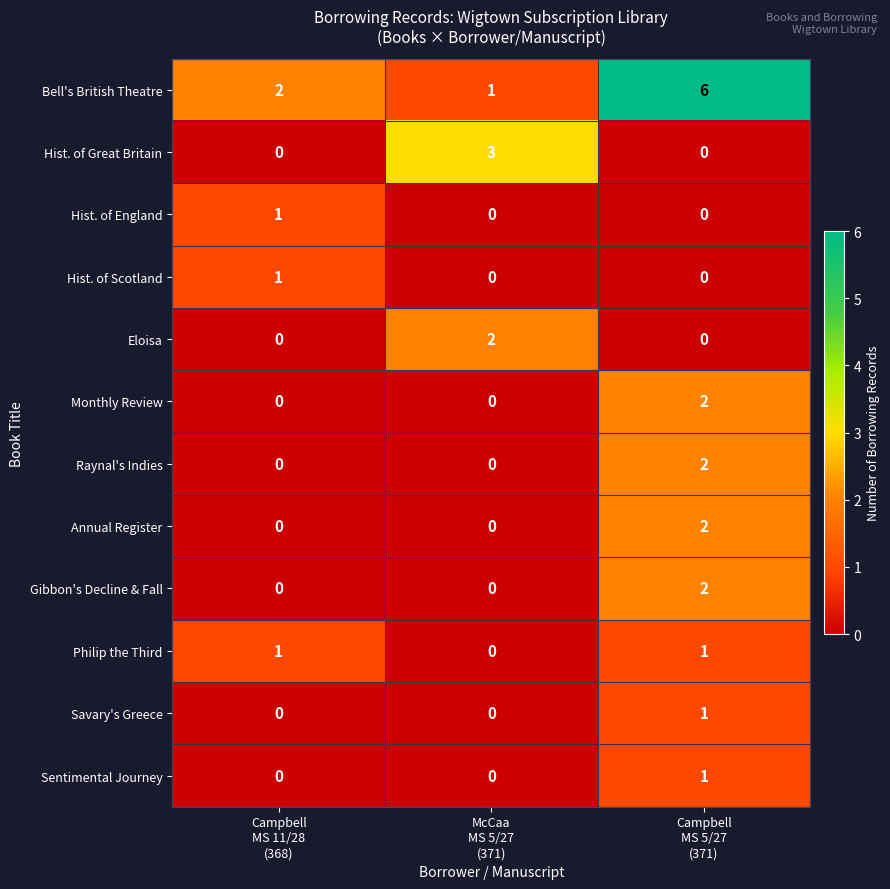

At how many categories does at least one series exceed 1?

3